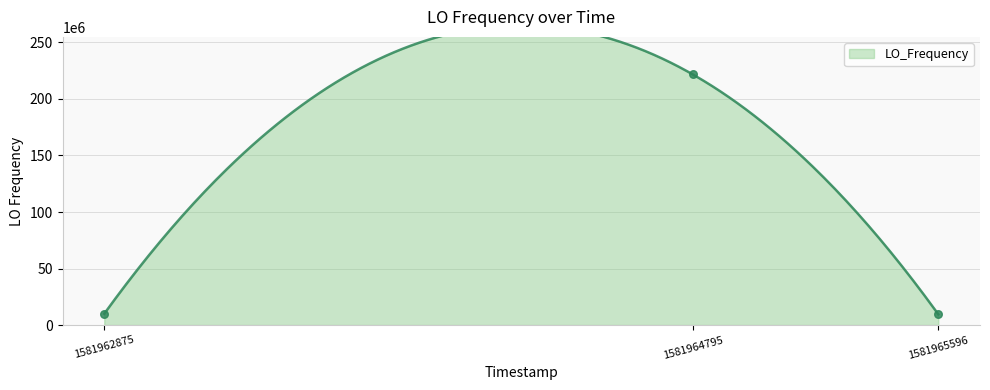

What is the change in value from 1581962875.0 to 1581965596.0?

-480591.7